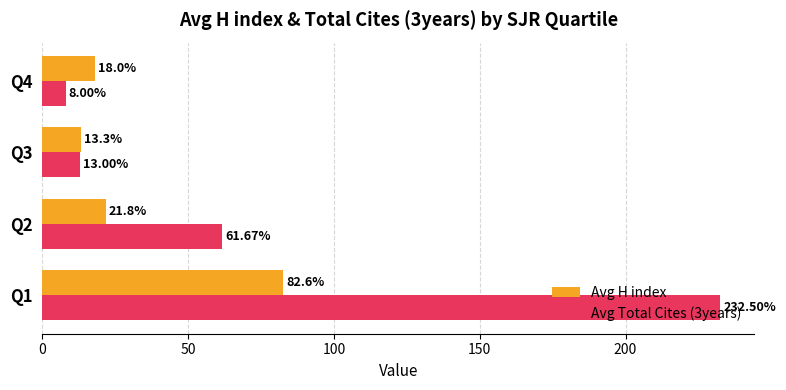

At which category is the sum across all series the highest?

Q1